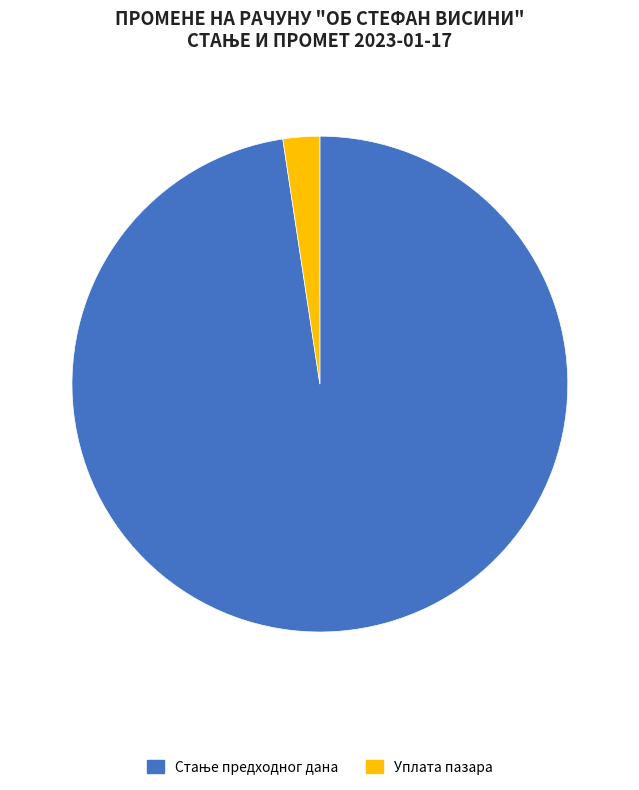

Which category has the smallest portion of the pie?

Уплата пазара